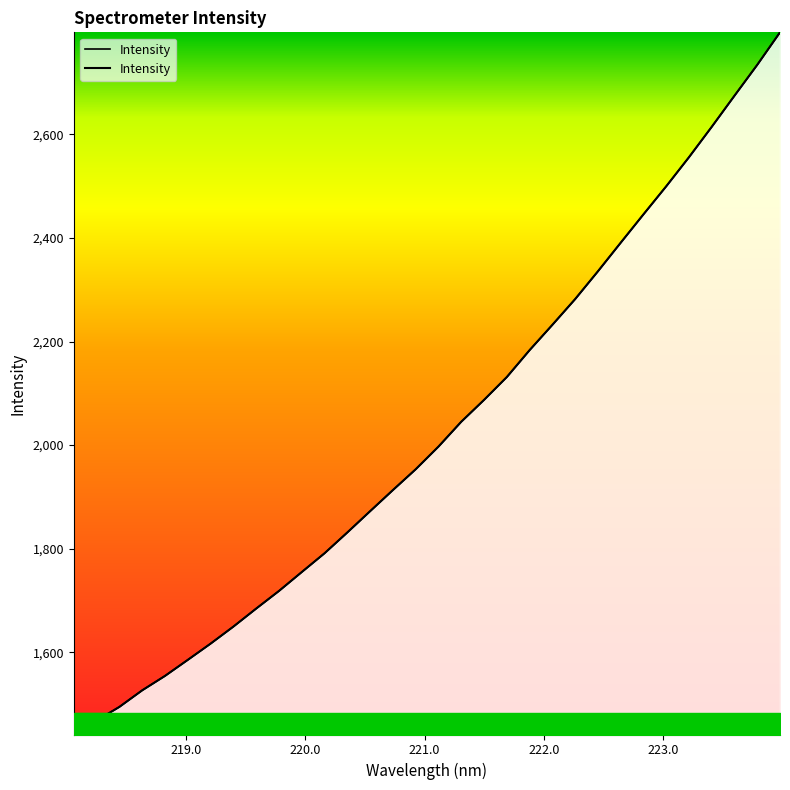

What is the minimum value shown in the chart?

1441.0